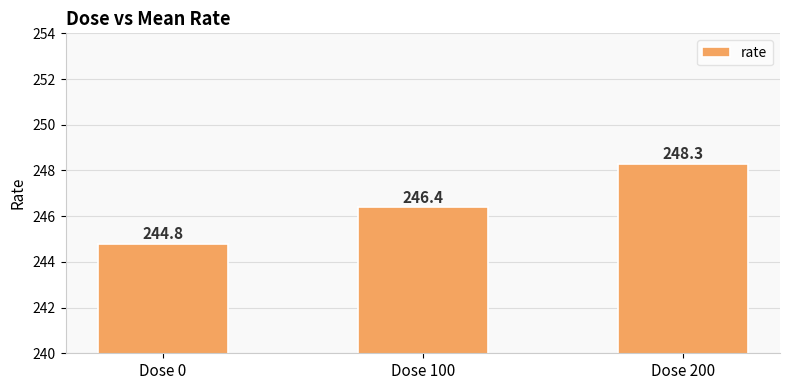

What is the value of the 3rd bar from the left?

248.3